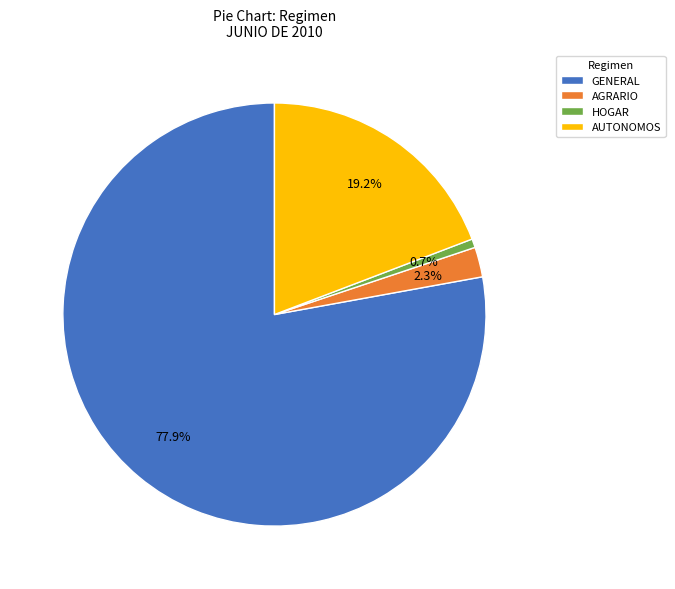

What percentage is NOT represented by AGRARIO?

97.7%